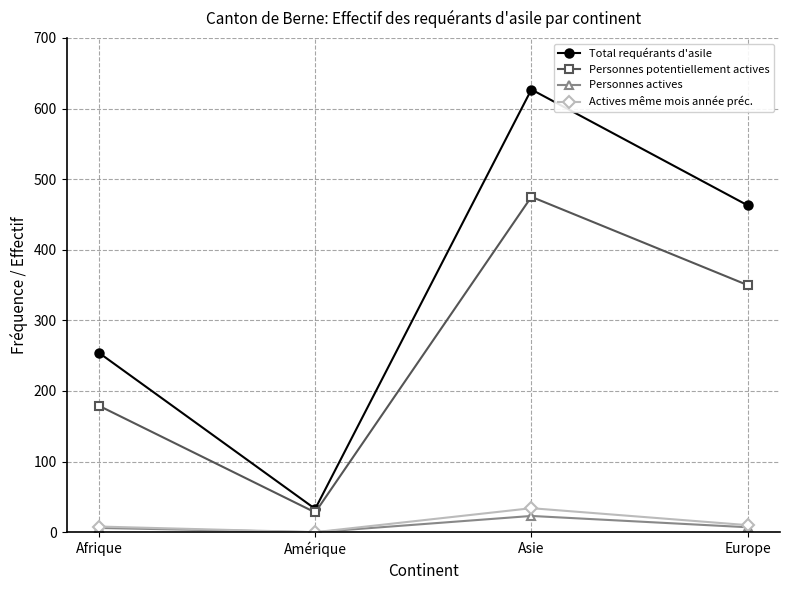

What is the total value across all series at Amérique?

61